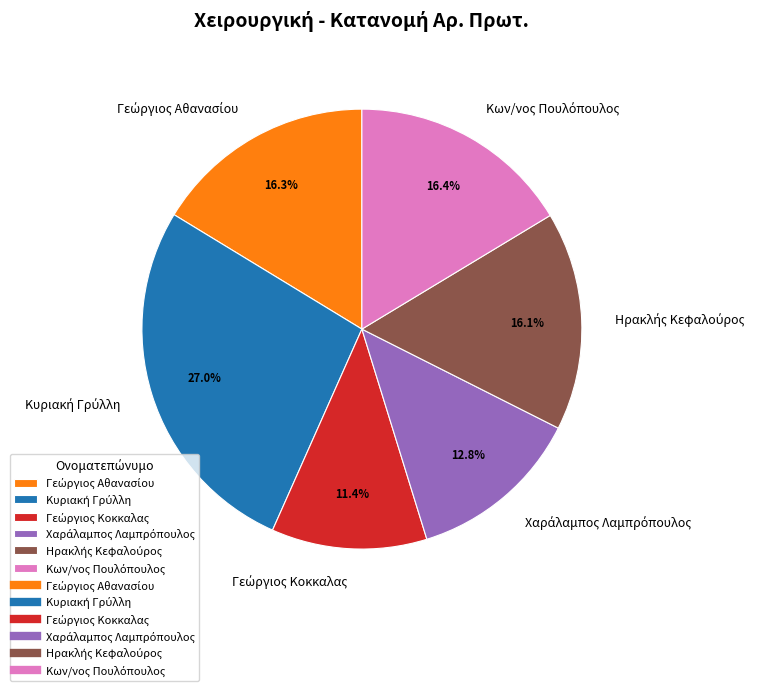

Is there any slice that represents more than half of the pie?

No